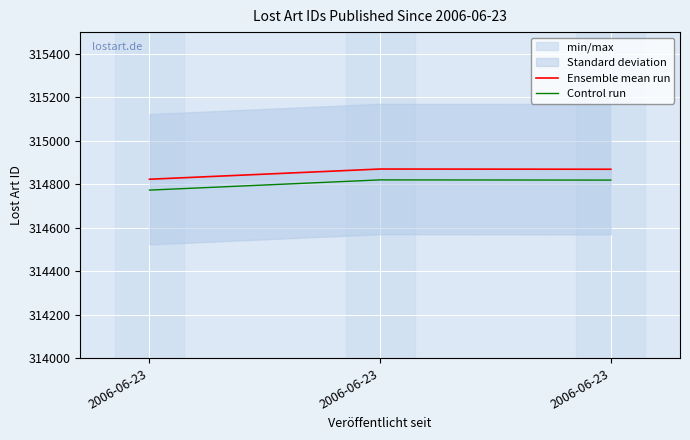

List the labels in order of Control run value, largest first.

2006-06-23, 2006-06-23, 2006-06-23